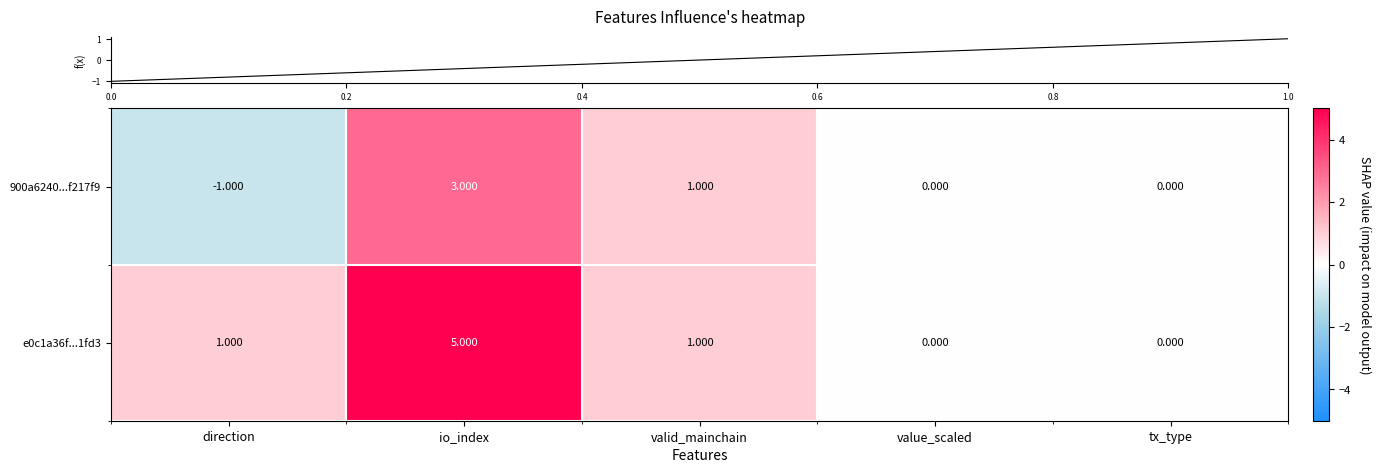

At which label is 900a6240...f217f9 closest to 1?

valid_mainchain